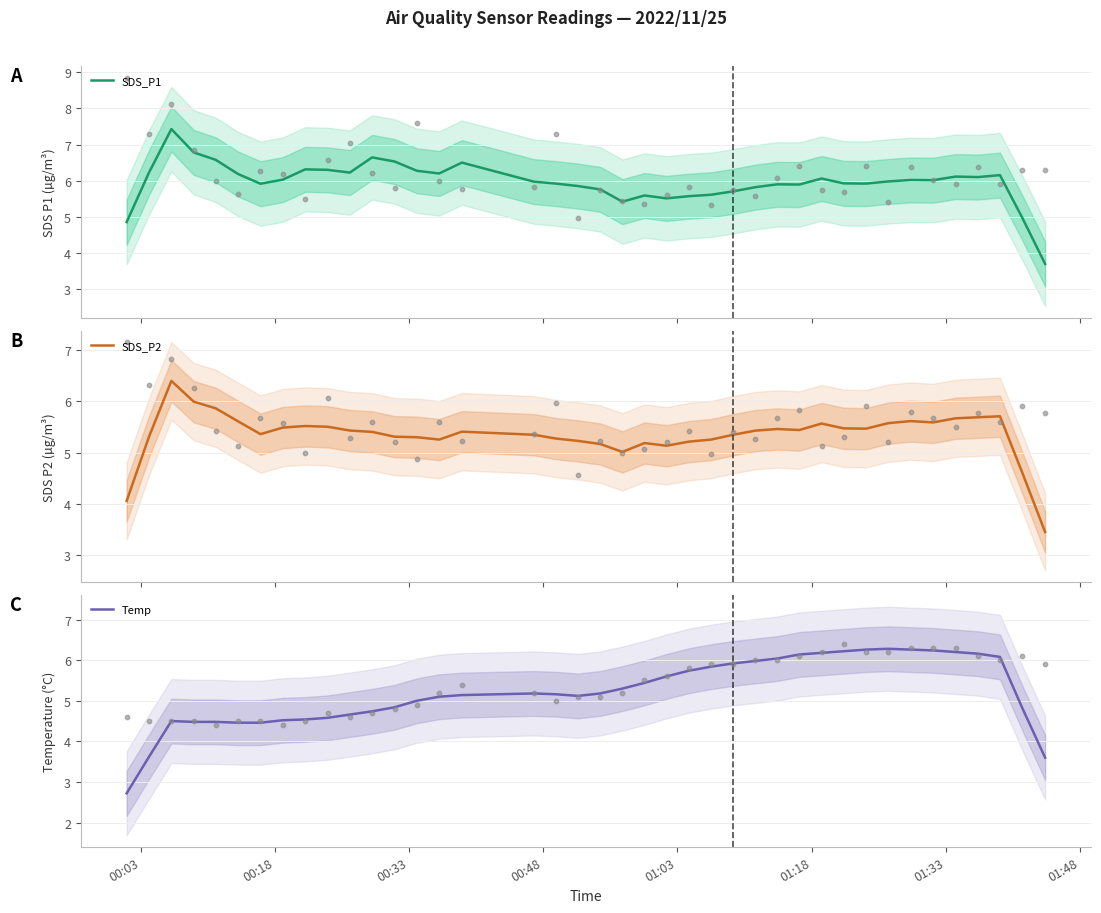

What are all the series names shown in the legend?

SDS_P1, SDS_P2, Temp